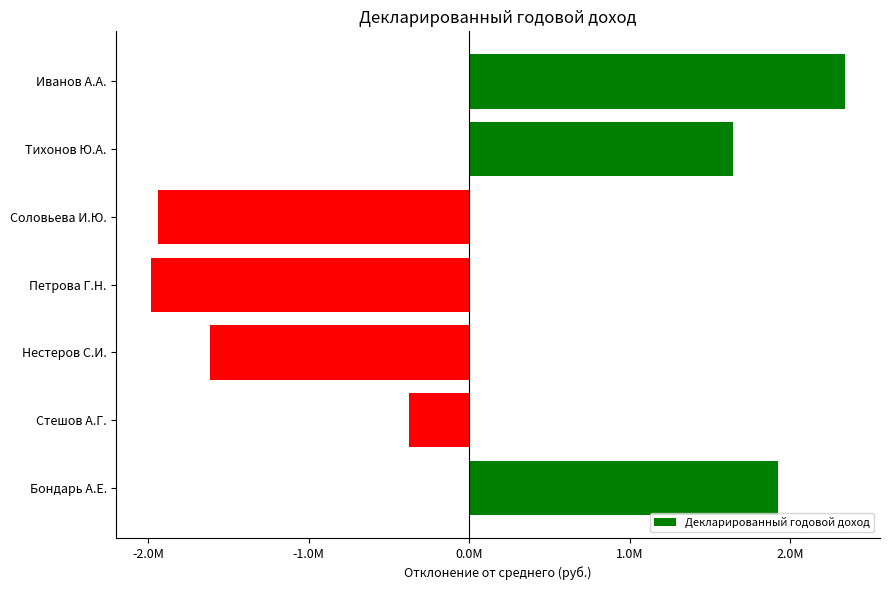

At which category does the chart reach its peak across all series?

Иванов А.А.